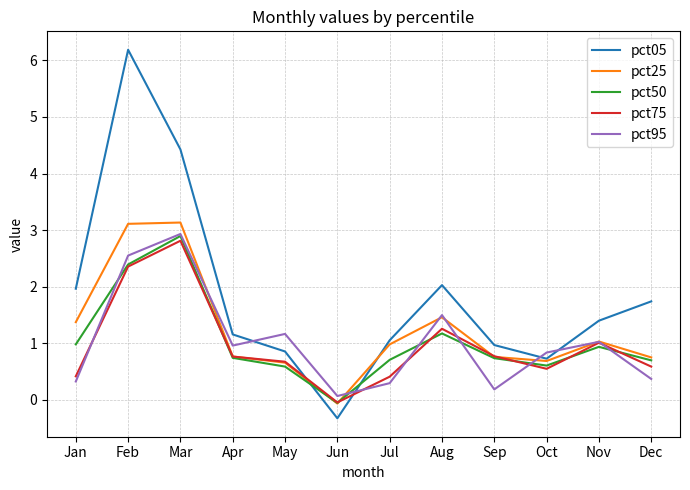

How many values in pct05 are above zero?

11